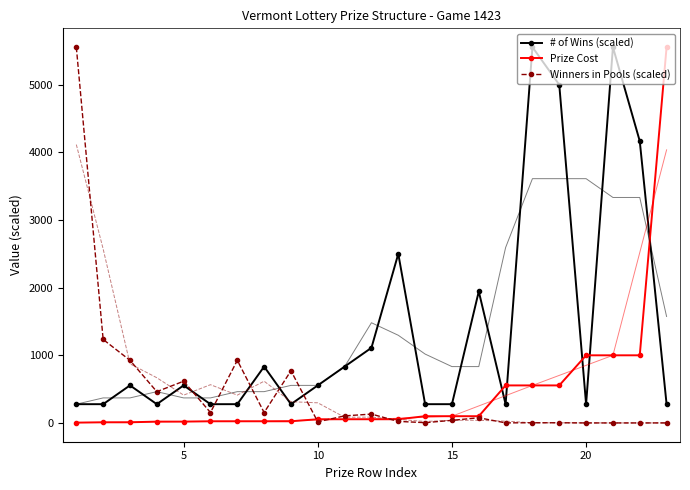

At which category does Winners in Pools (scaled) reach its first local peak?

5